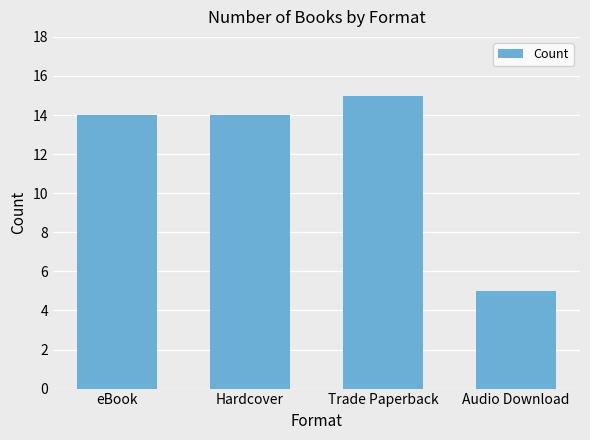

What is the value of the 1st bar from the left?

14